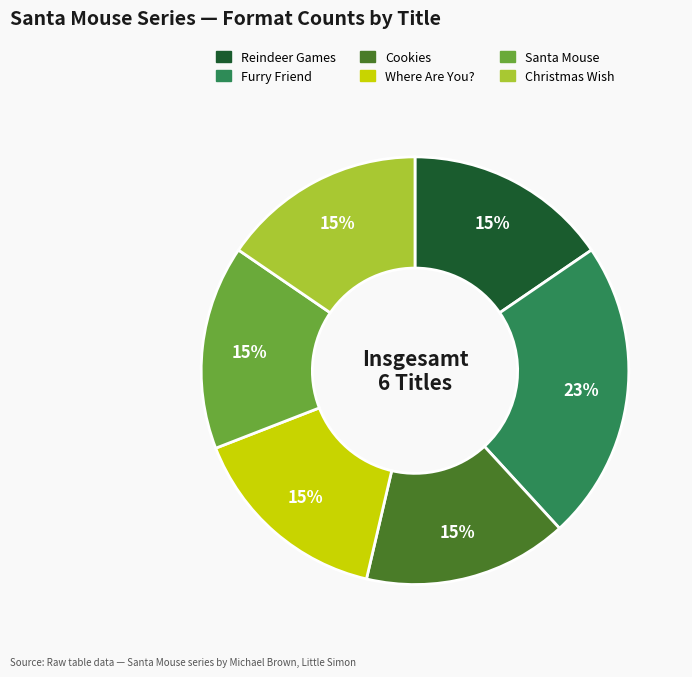

The Furry Friend slice represents 28% of the pie. True or false?

False